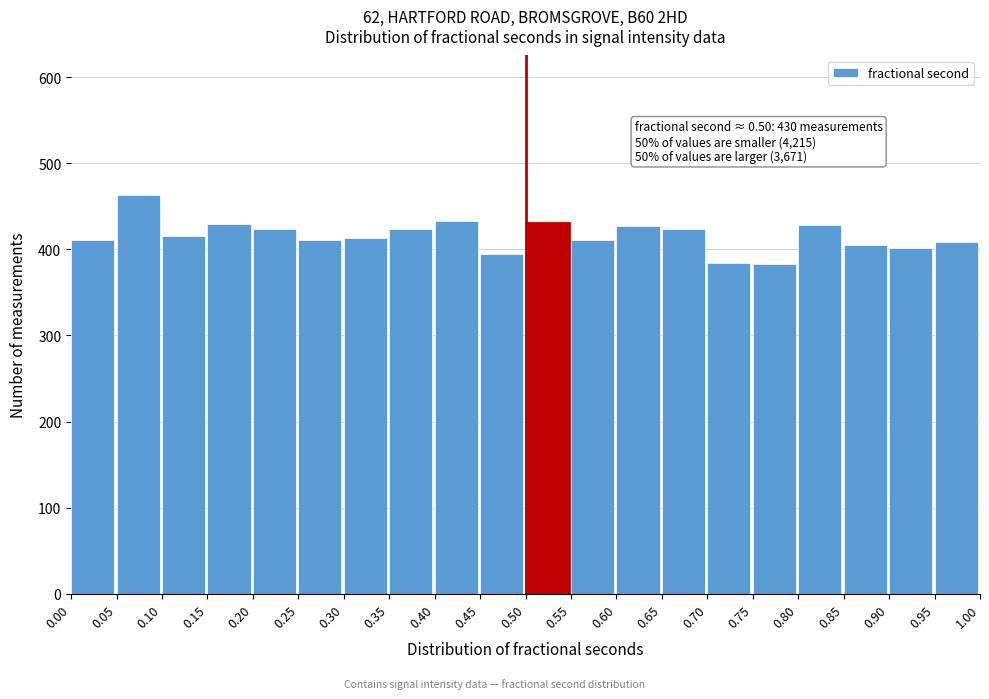

Which range on the x-axis has the tallest bar?

0.05 to 0.10